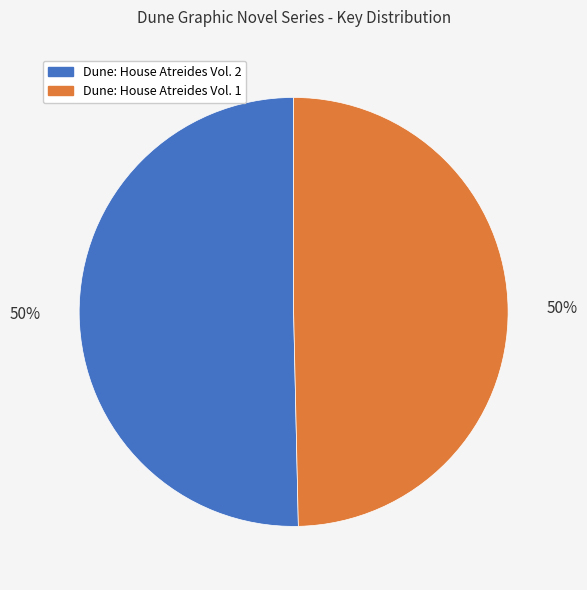

What is the ratio of the value at Dune: House Atreides Vol. 1 to the value at Dune: House Atreides Vol. 2?

1.0